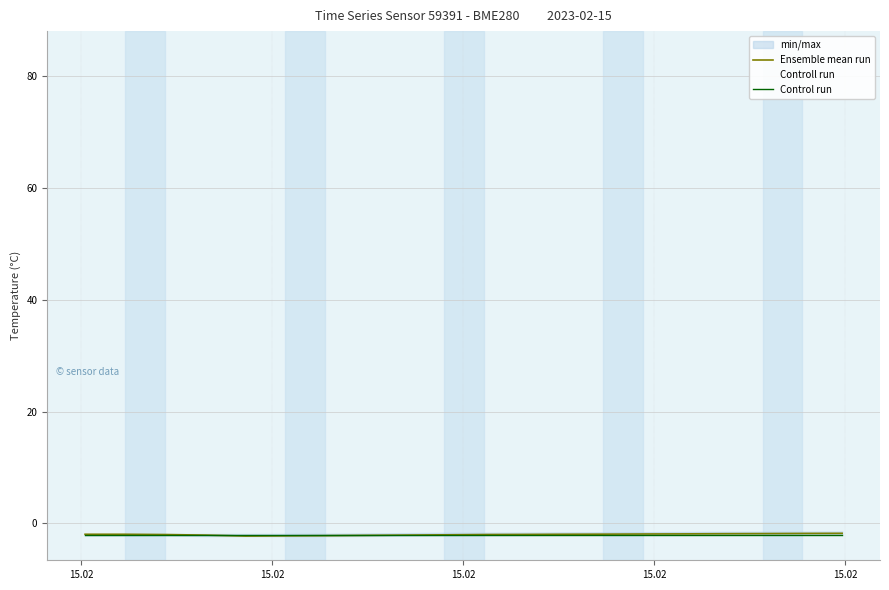

What is the highest value of the Control run series?

-2.0